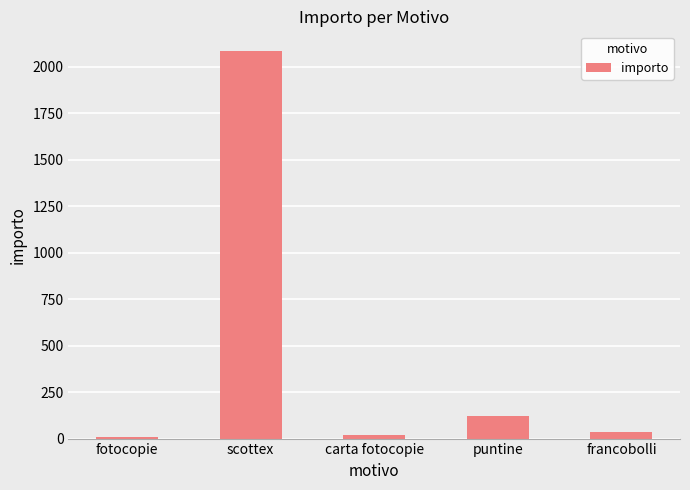

Between puntine and carta fotocopie, which is larger?

puntine